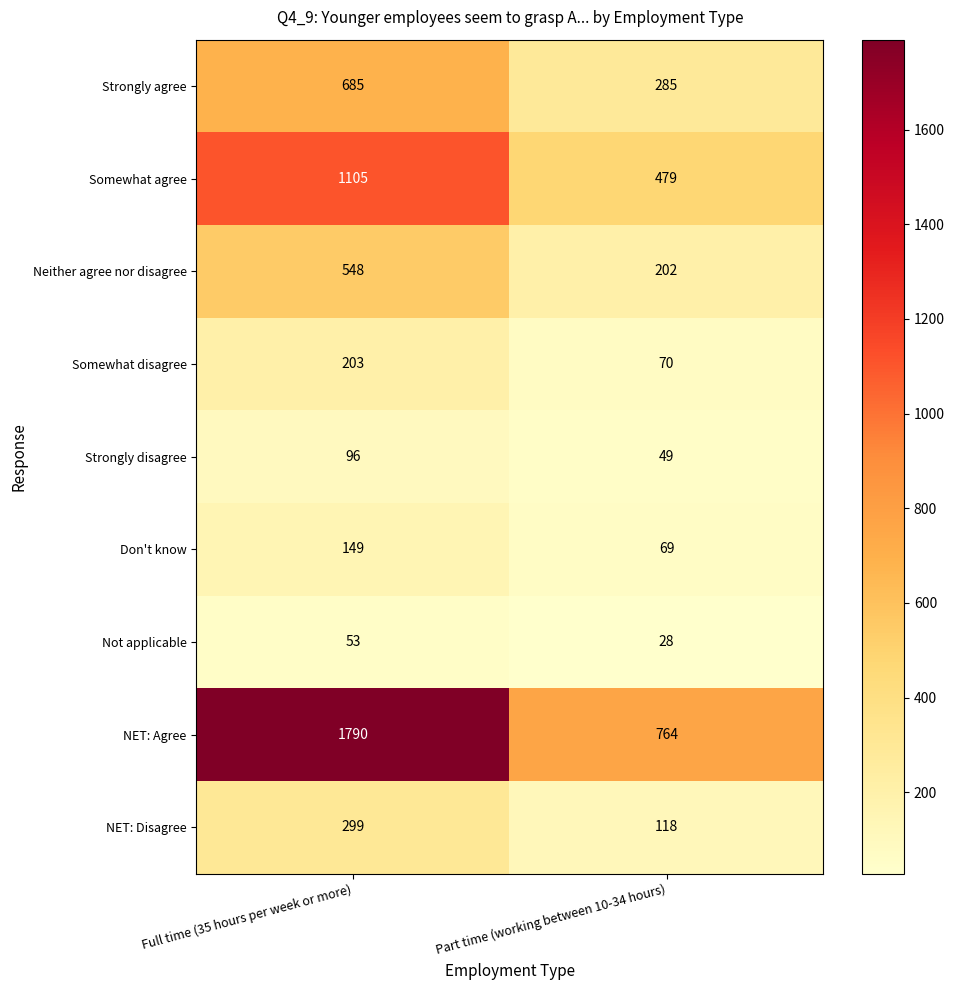

Which series has the largest total across all categories?

NET: Agree